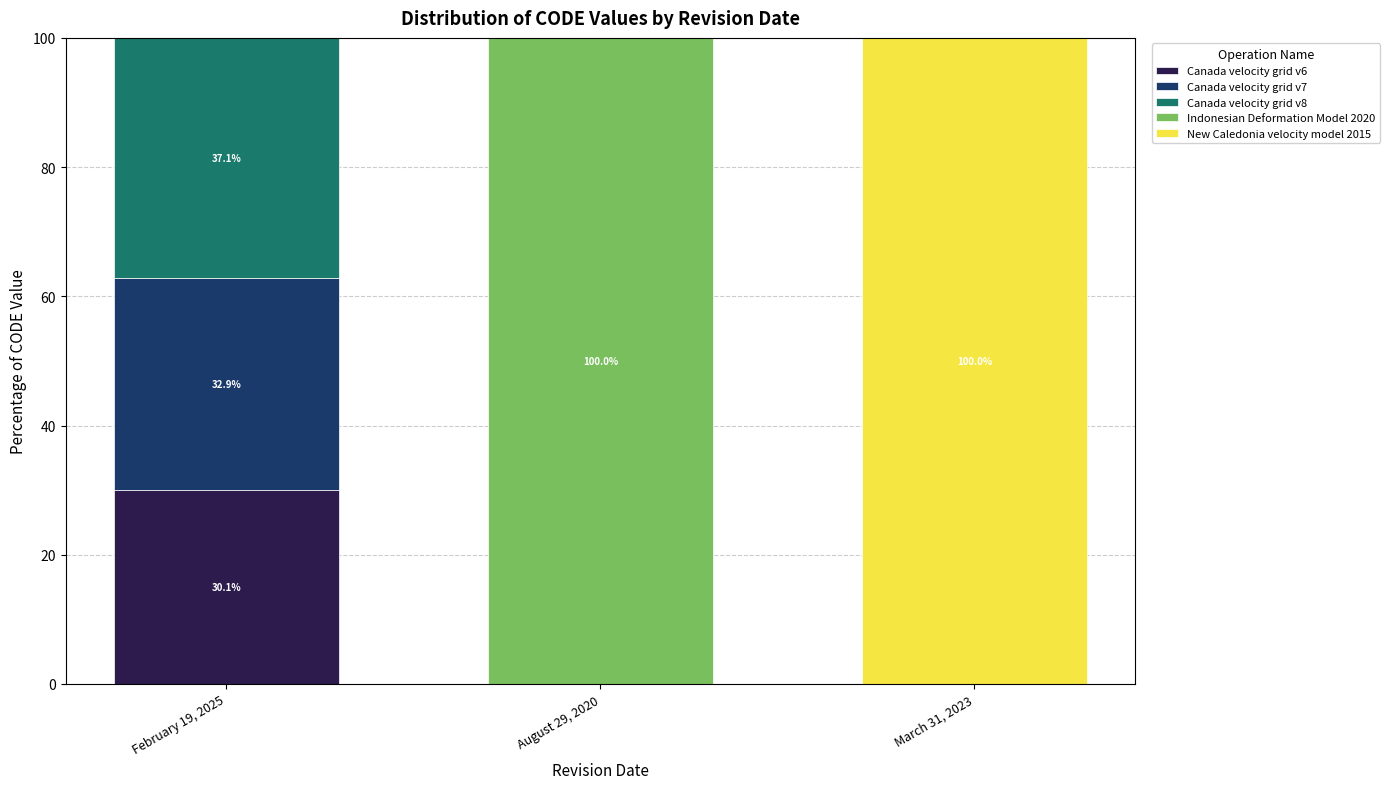

What is the total value across all series at March 31, 2023?

100.0